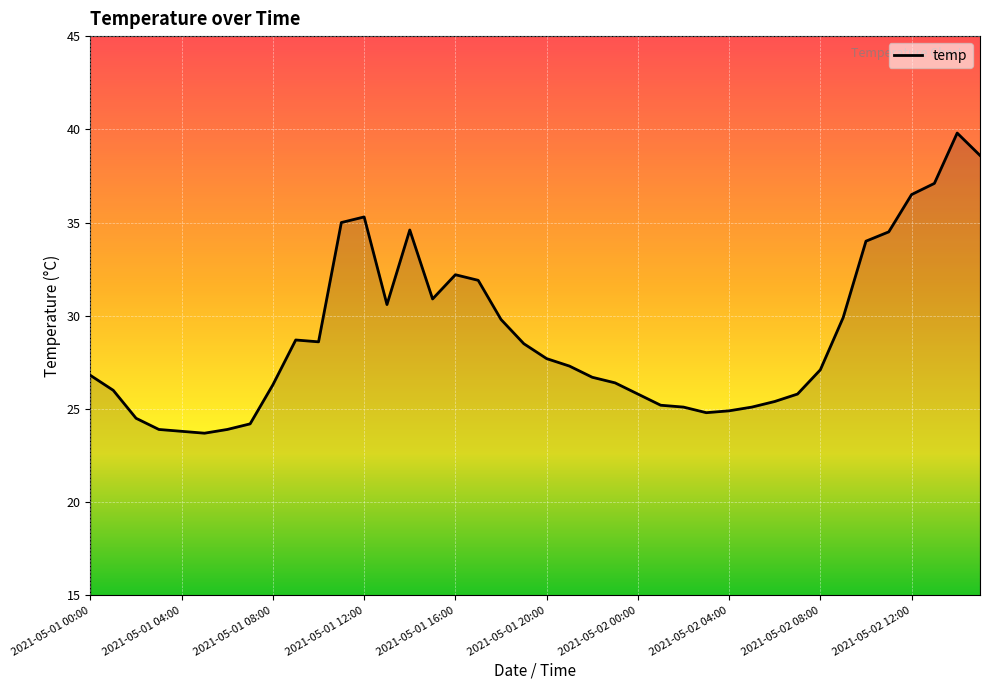

What is the difference between the maximum and minimum values?

16.1